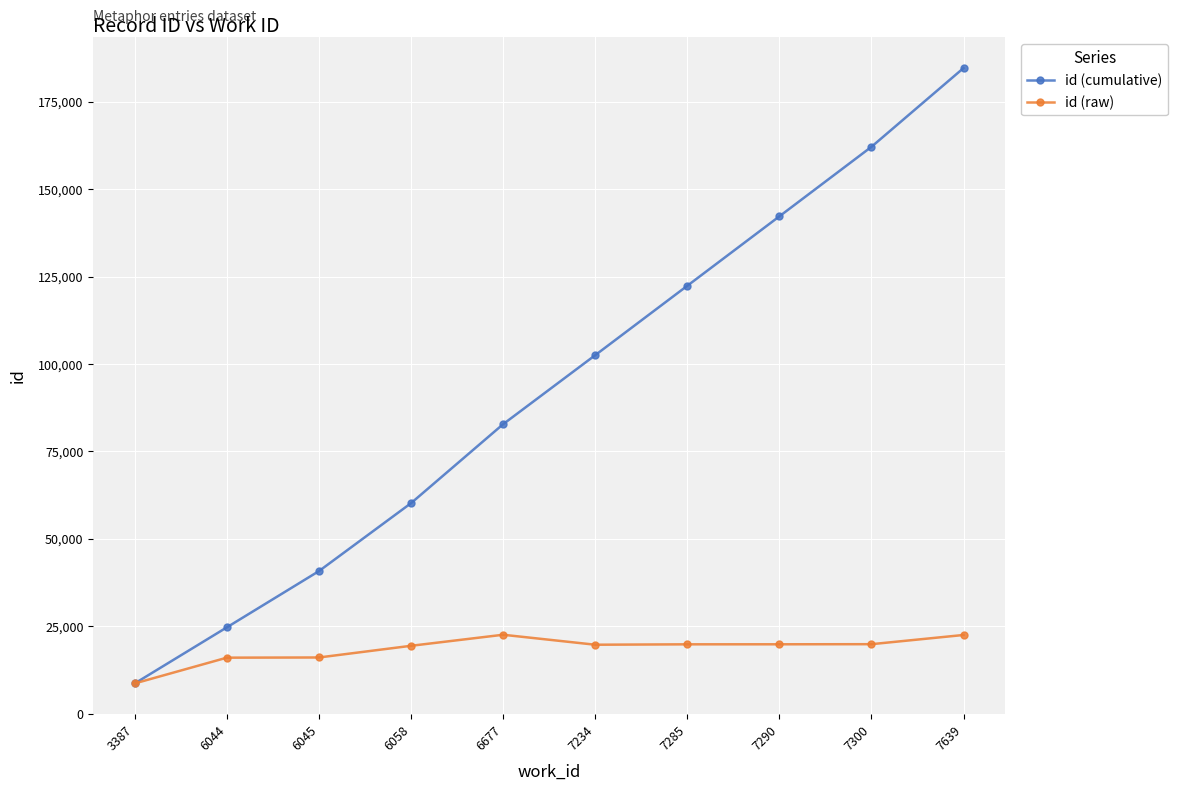

Rank the categories by id (cumulative) value from highest to lowest.

7639, 7300, 7290, 7285, 7234, 6677, 6058, 6045, 6044, 3387